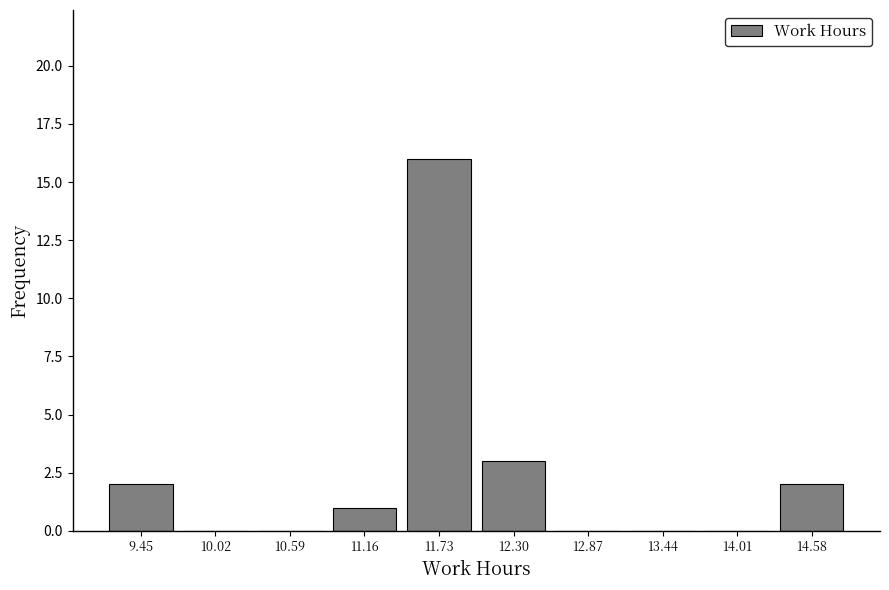

Reading left to right, transcribe this chart: for each bar, give the range it covers on the x-axis and its height. Neither the bar edges nor the heights are printed on the chart, so give them approximately, as read against the axes.

9.2 to 9.7: 2
9.7 to 10.3: 0
10.3 to 10.9: 0
10.9 to 11.4: 1
11.4 to 12.0: 16
12.0 to 12.6: 3
12.6 to 13.2: 0
13.2 to 13.7: 0
13.7 to 14.3: 0
14.3 to 14.9: 2